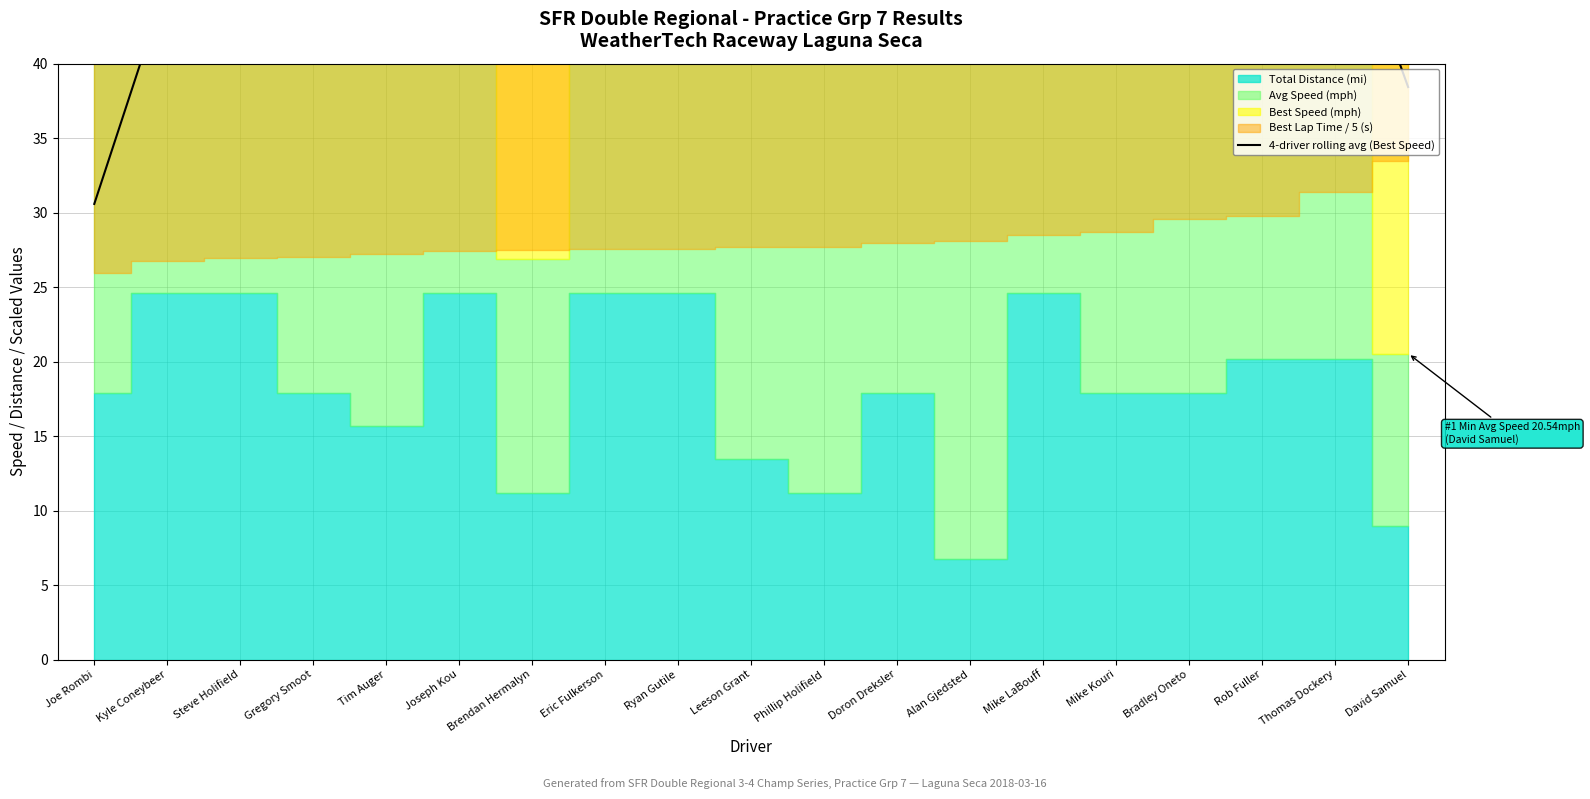

What is the sum of all values?

1035.3